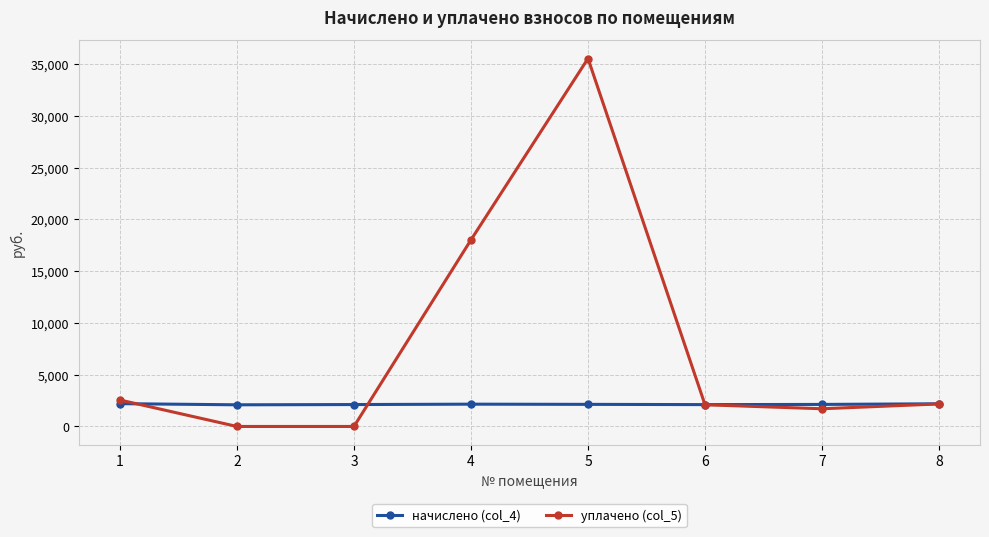

What is the average value of the начислено (col_4) series?

2142.3